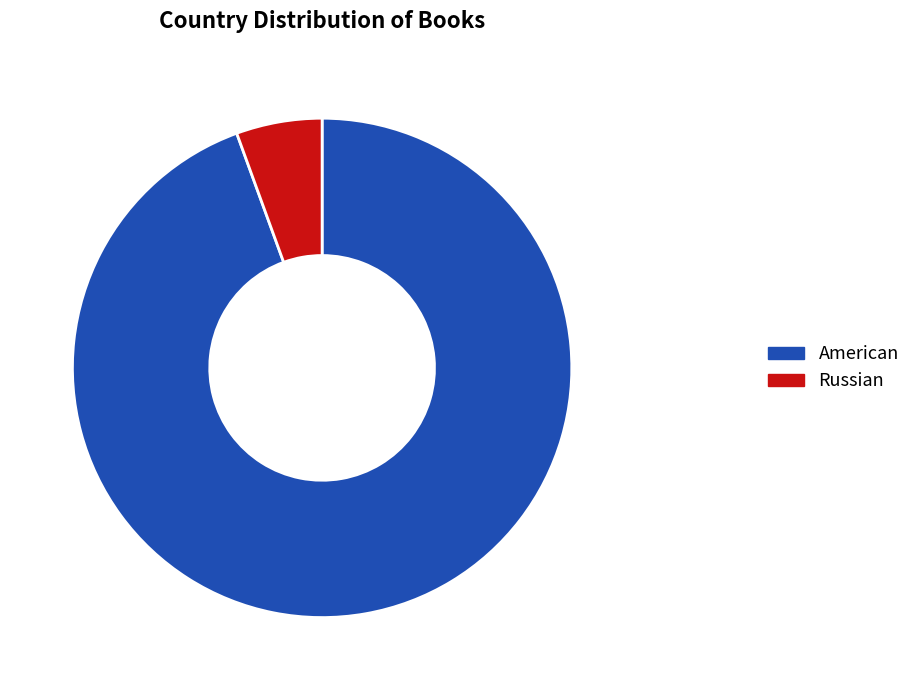

Does any single category account for the majority?

Yes